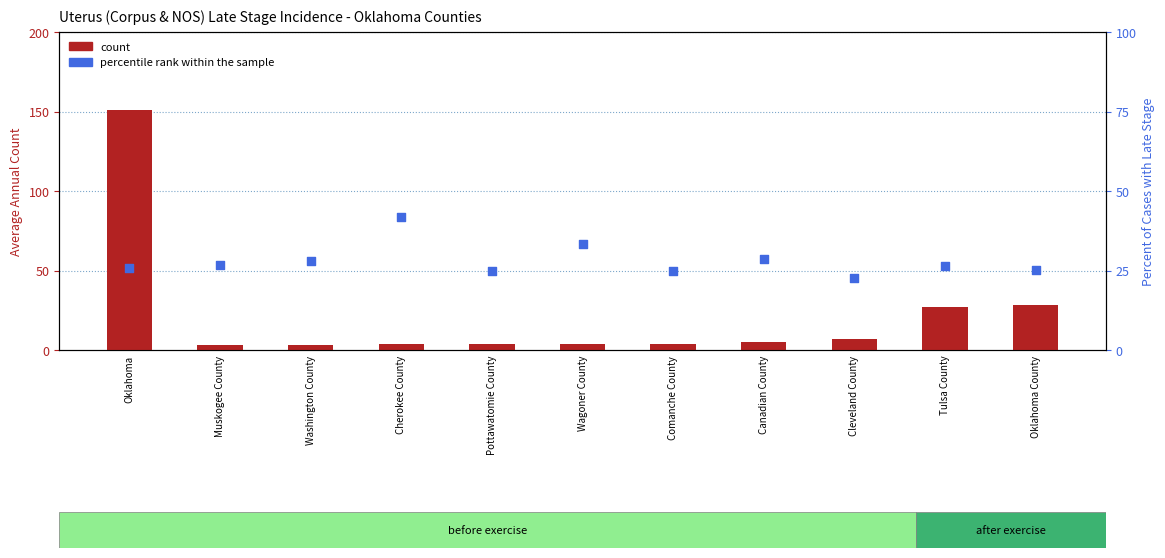

Is the value of percentile rank within the sample at Wagoner County greater than the value of count at Cleveland County?

Yes